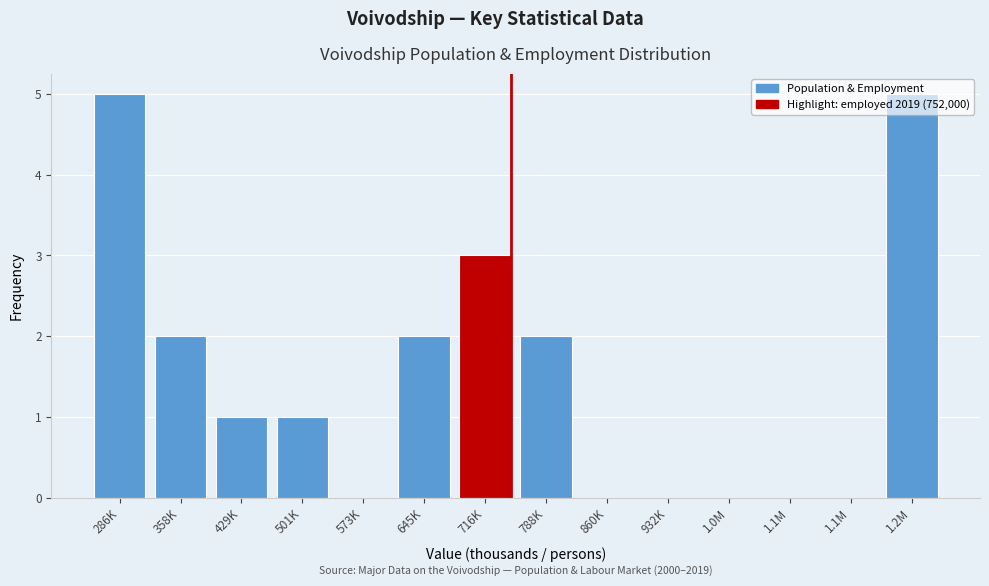

How many categories are shown in the chart?

14